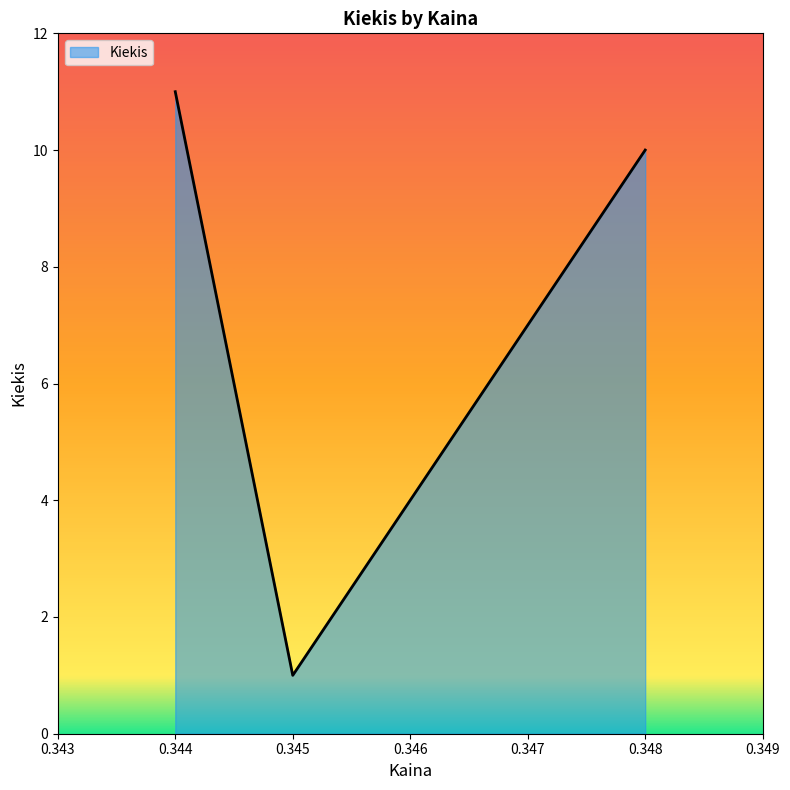

Rank the categories by value from highest to lowest.

0.344, 0.348, 0.345